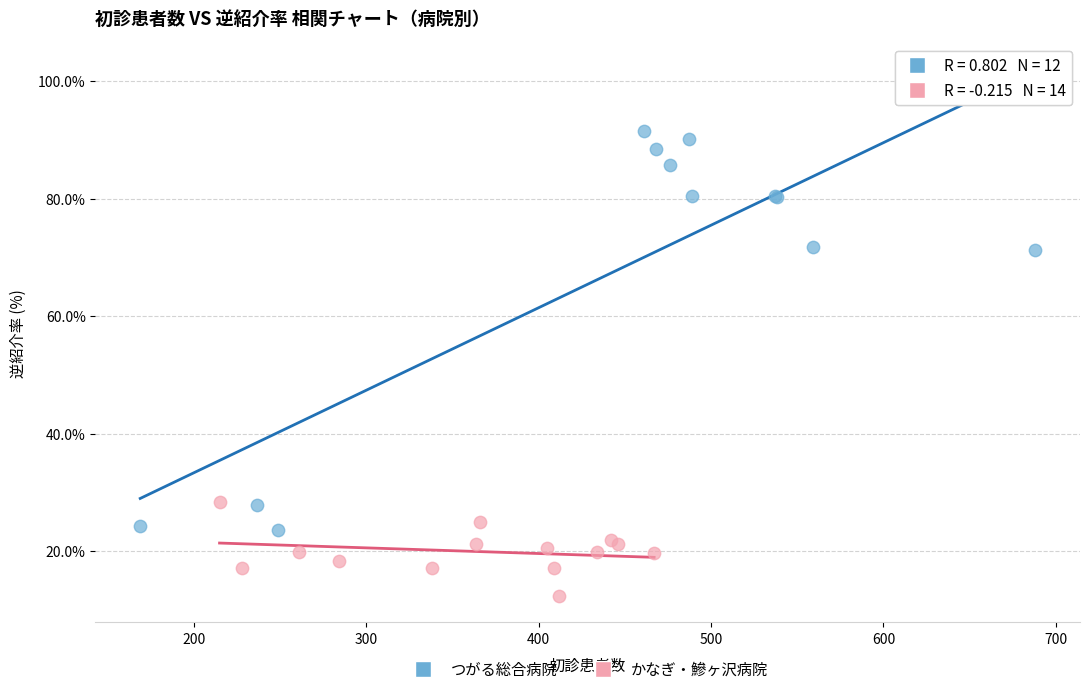

Which series has the largest Y range (max minus min)?

つがる総合病院